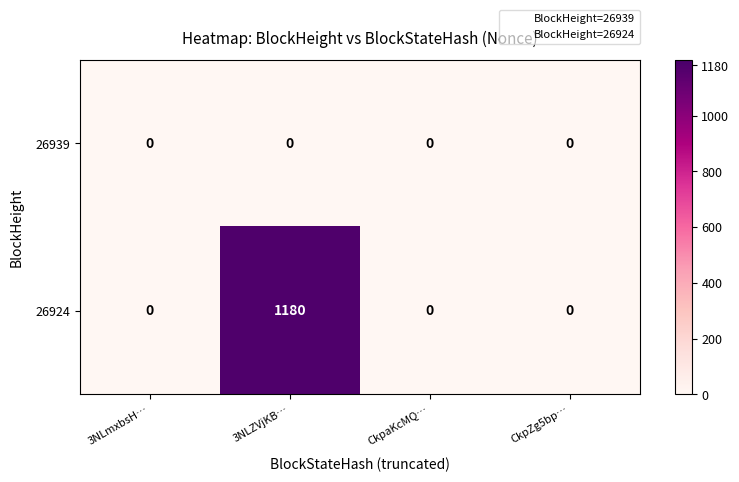

At 3NLZVjKB…, list the series in order from largest to smallest.

26924, 26939